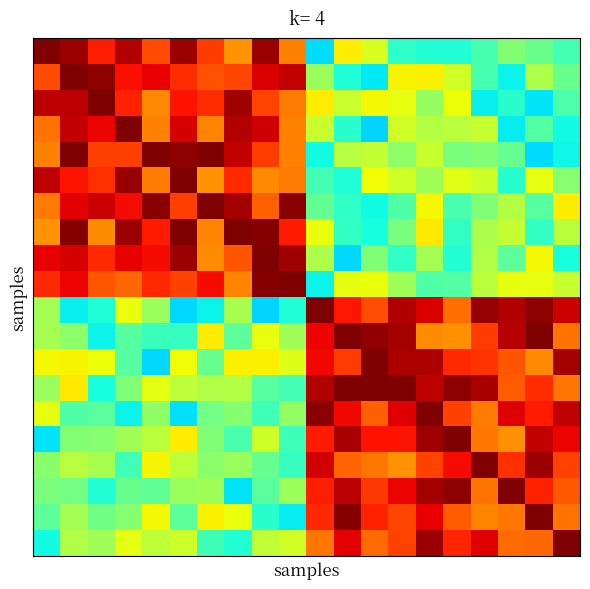

Count the number of categories in the chart.

20